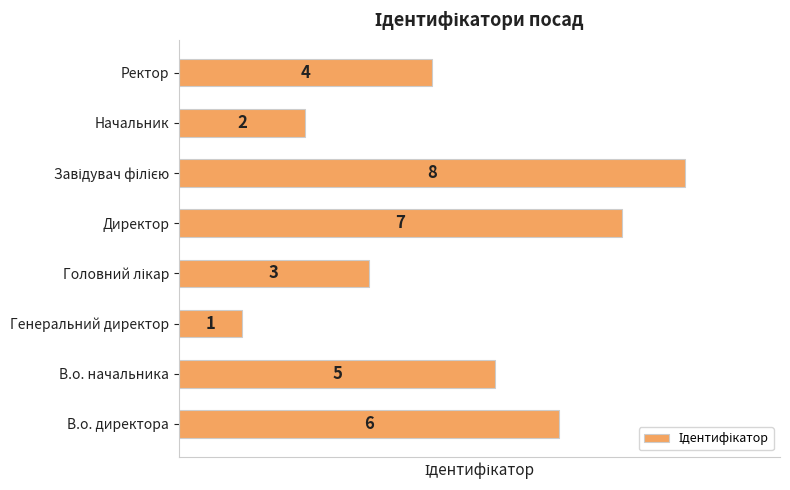

What is the difference between the maximum and minimum values?

7